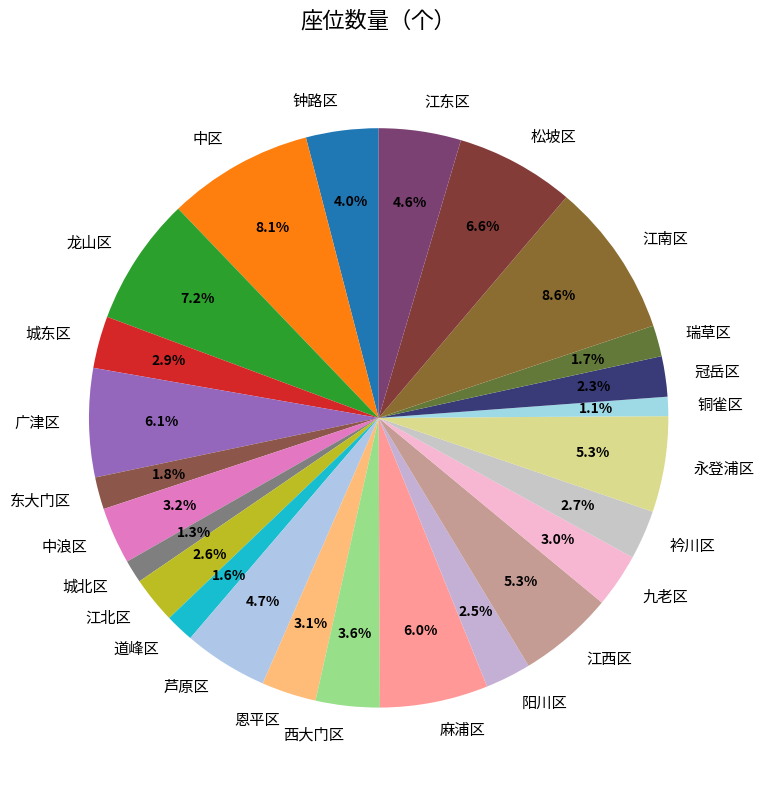

What percentage do 江南区 and 道峰区 together represent?

10.2%